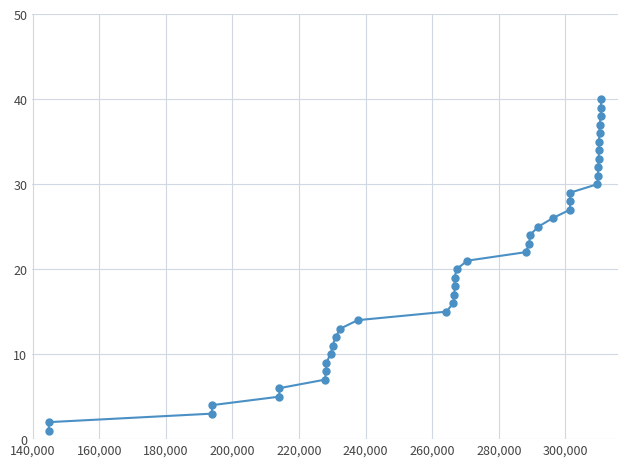

What is the maximum value shown in the chart?

40